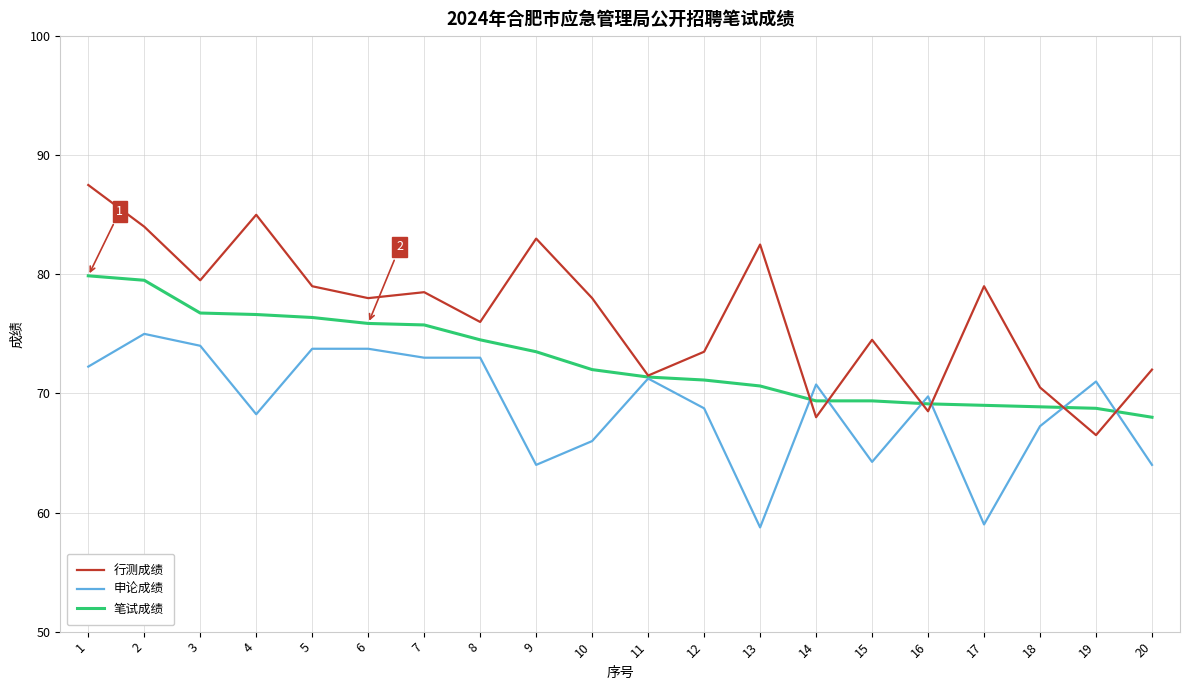

True or false: 笔试成绩 and 行测成绩 cross at least once.

True